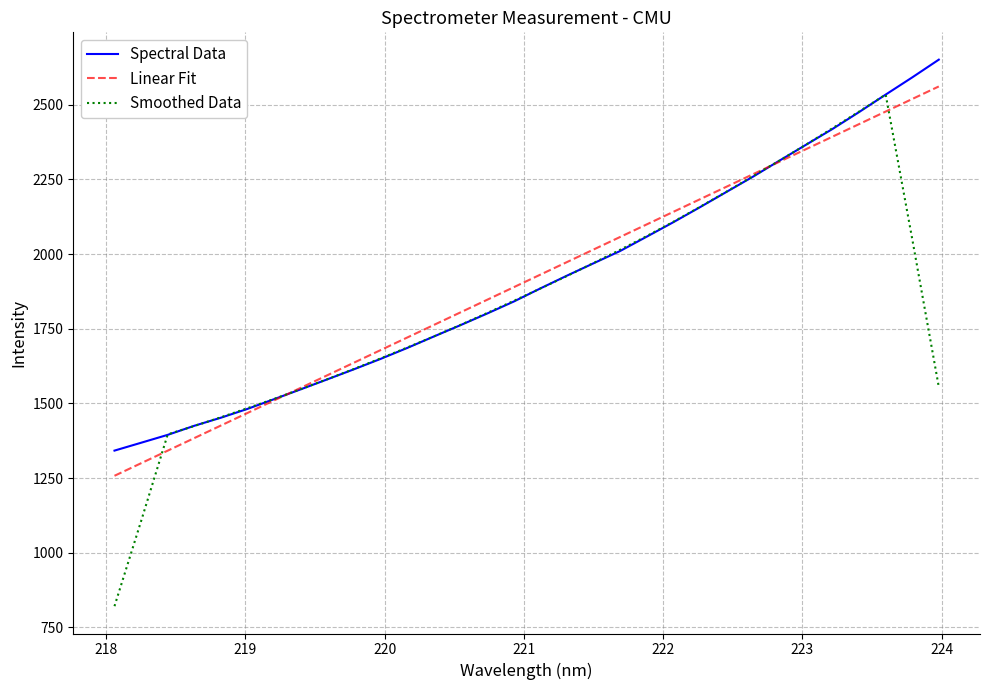

Which series has the largest range (max minus min)?

Smoothed Data